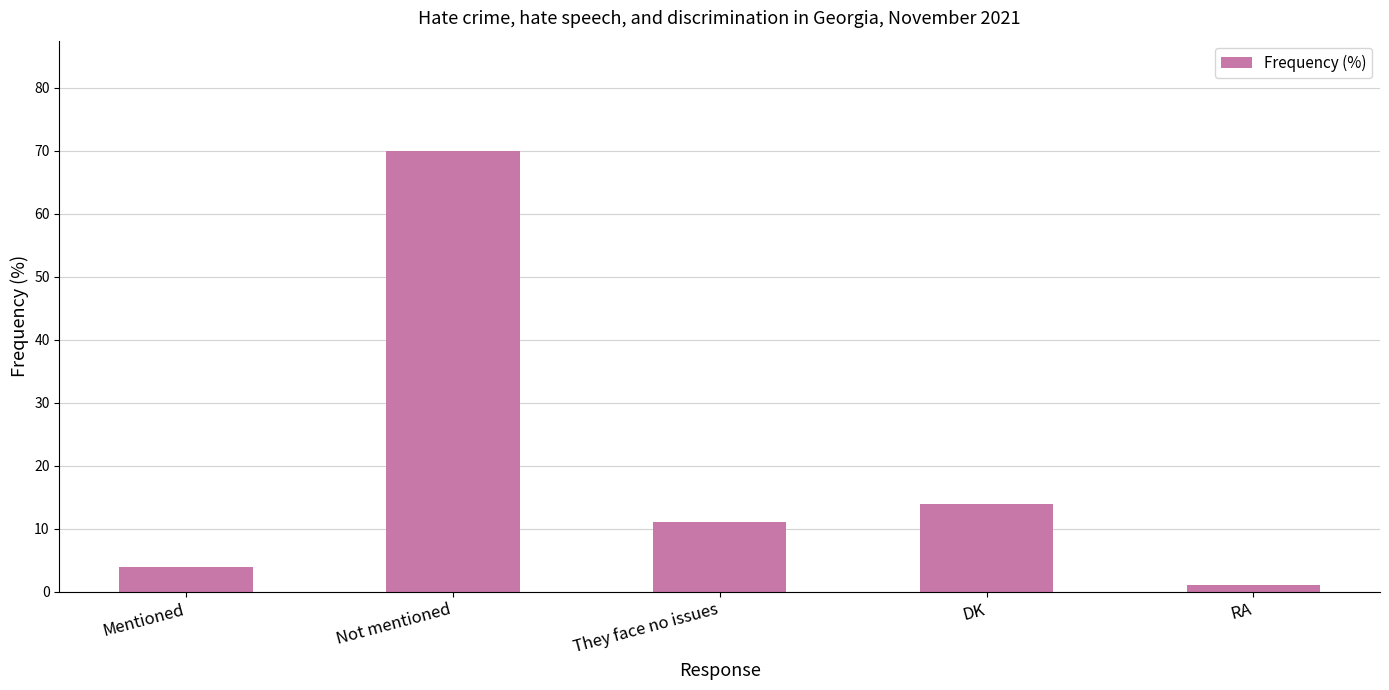

How many data points are less than 11?

2